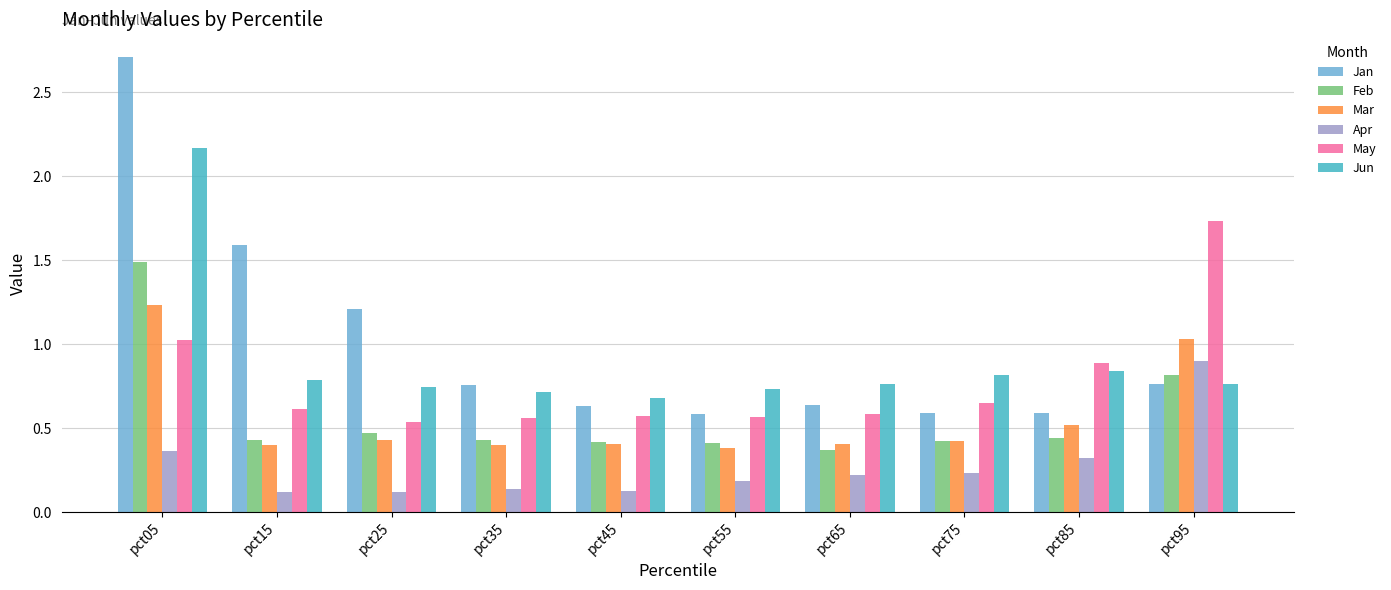

True or false: Jan has a value of 0.9 at pct05.

False